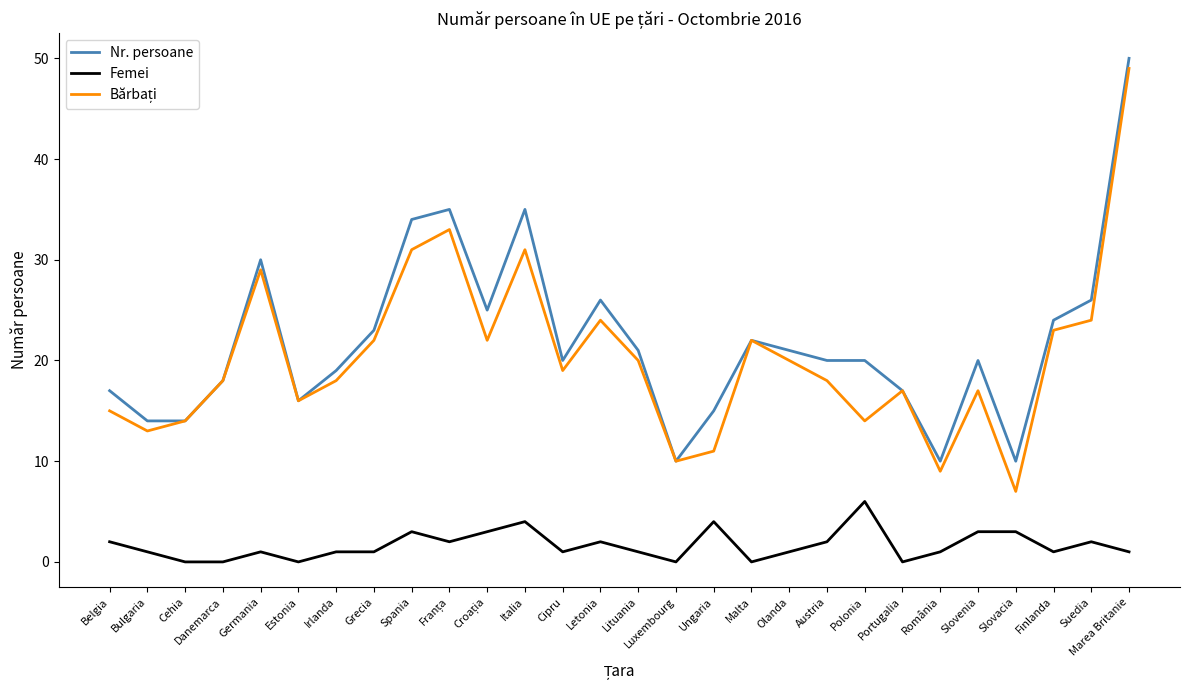

True or false: Femei and Nr. persoane cross at least once.

False